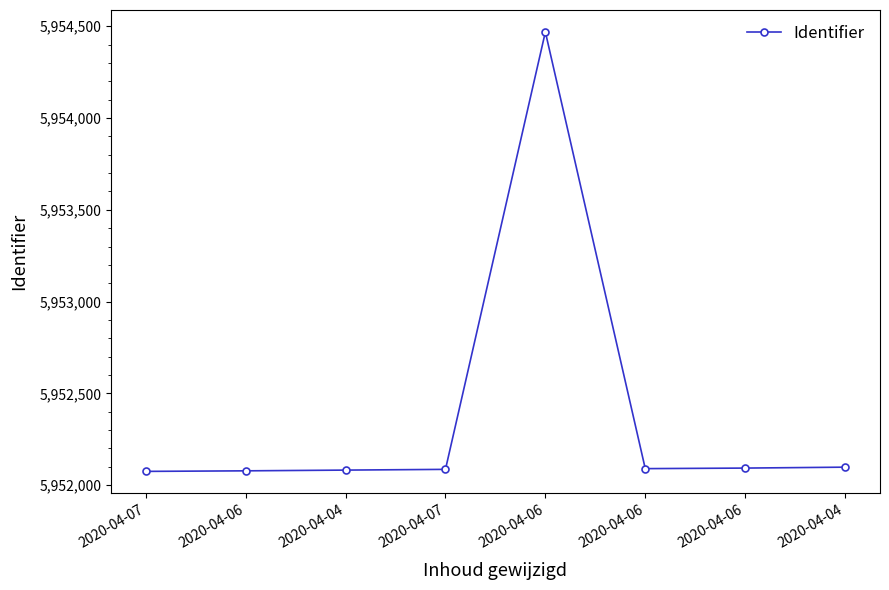

How many lines are shown in the chart?

1